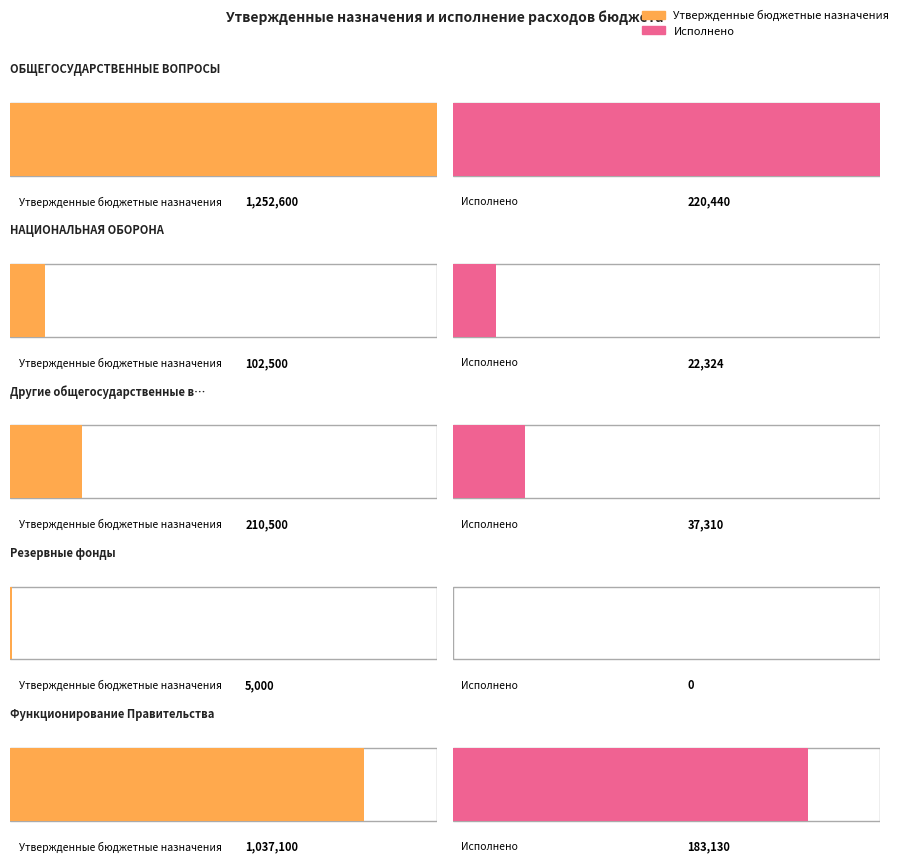

How many data points does each series have?

5